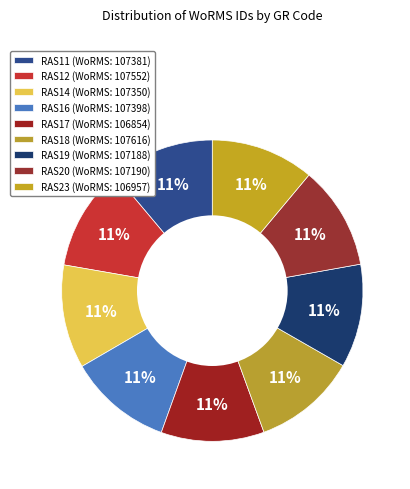

Count the number of slices in the pie.

9